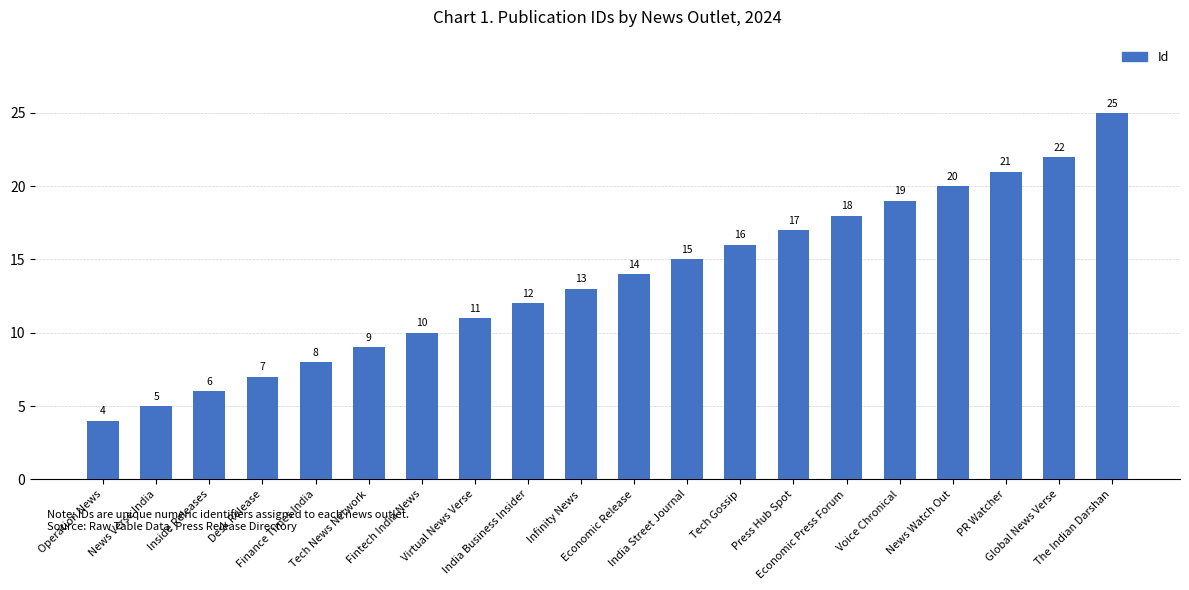

What is the label of the 11th bar from the right?

Infinity News